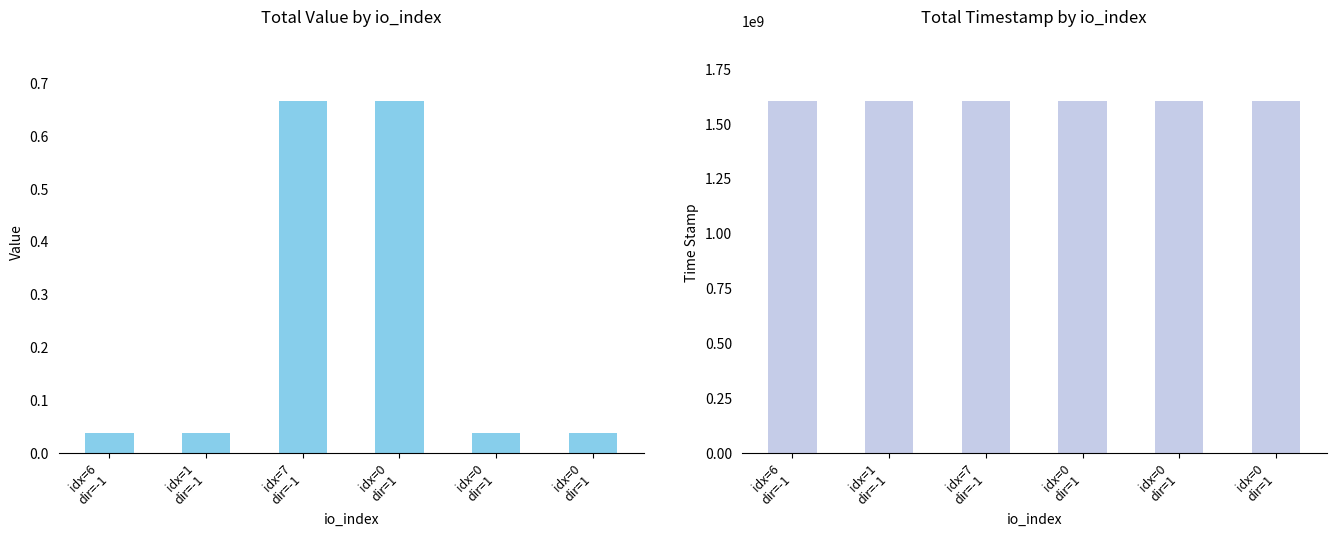

Between idx=0
dir=1 and idx=7
dir=-1, which is larger?

idx=0
dir=1